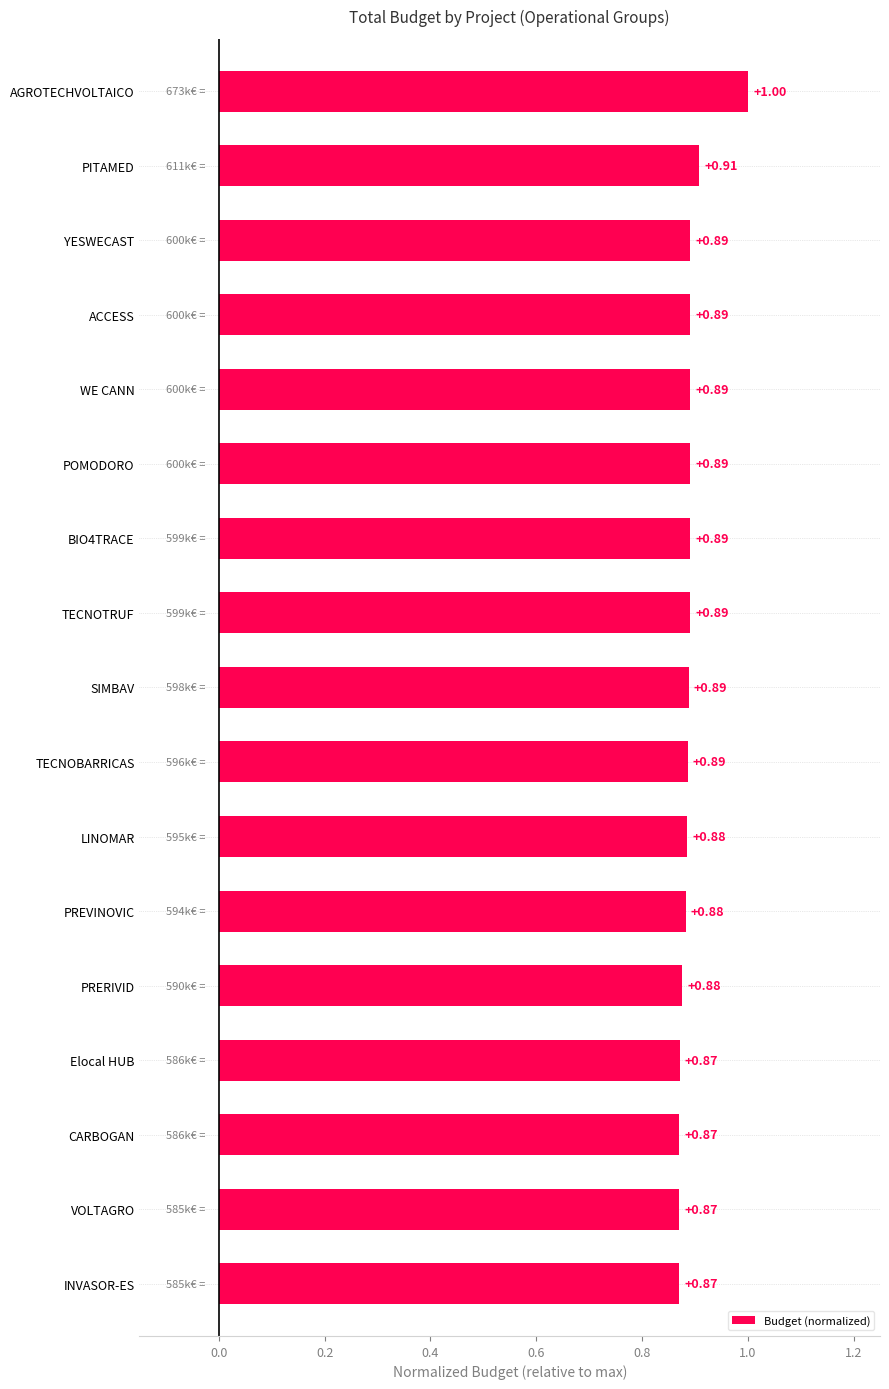

Between PITAMED and PREVINOVIC, which is larger?

PITAMED